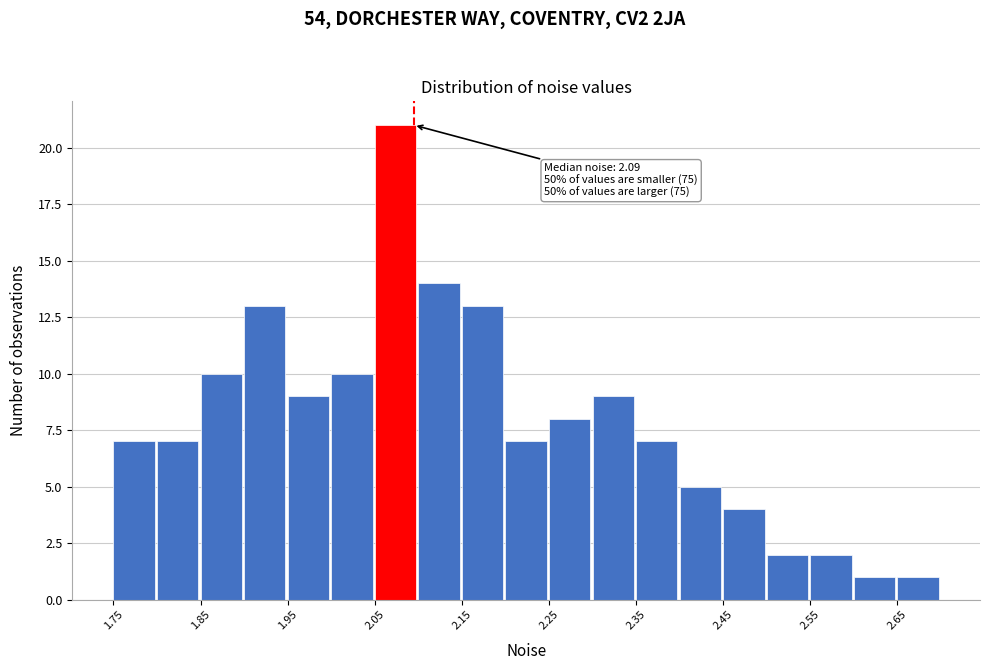

Over which range of the x-axis is the bar tallest?

2.05 to 2.10